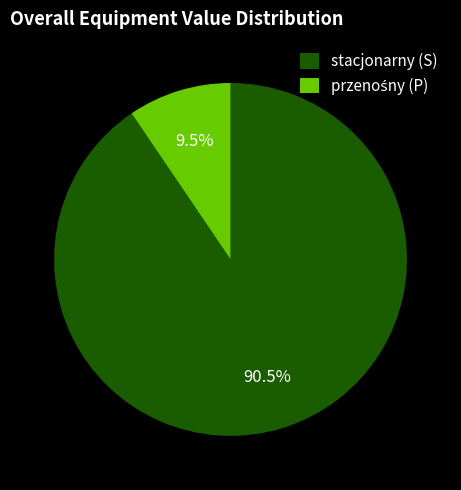

How much of the chart is everything except stacjonarny (S)?

9.5%